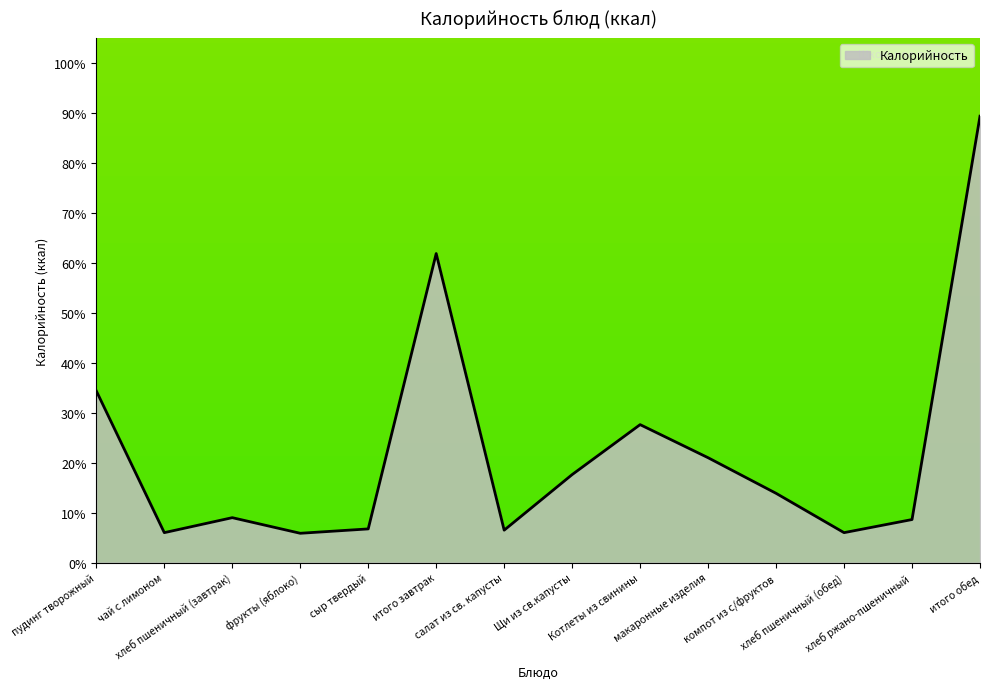

What is the minimum value shown in the chart?

5.9